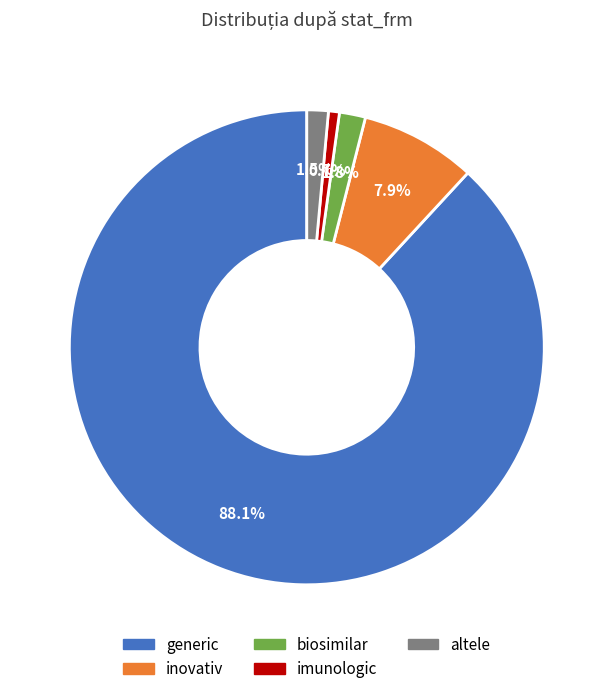

Is there a majority slice in this chart?

Yes